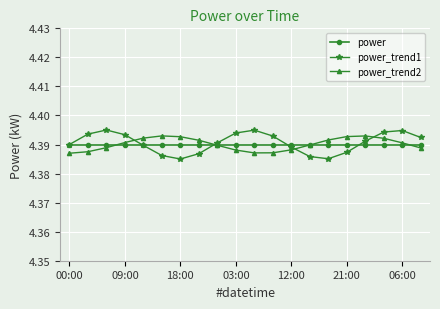

In power_trend1, how many points are lower than both neighbors (excluding endpoints)?

2